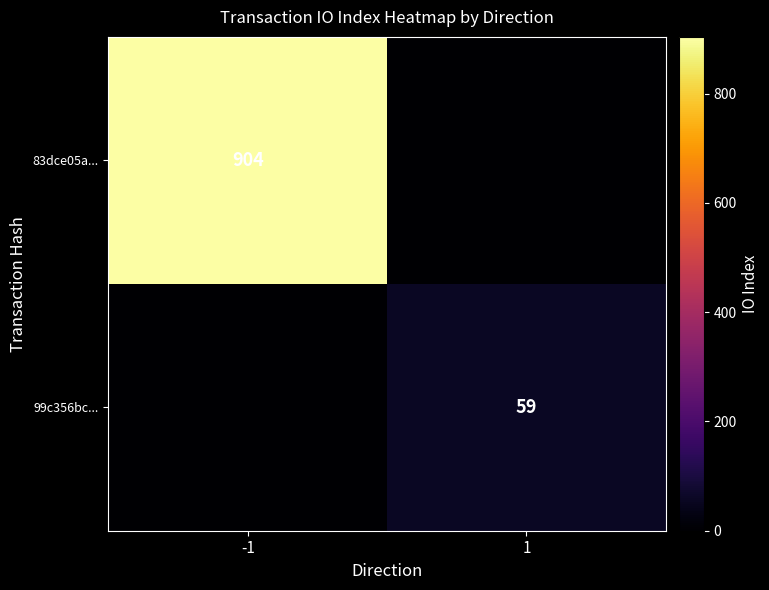

Count the number of categories in the chart.

2